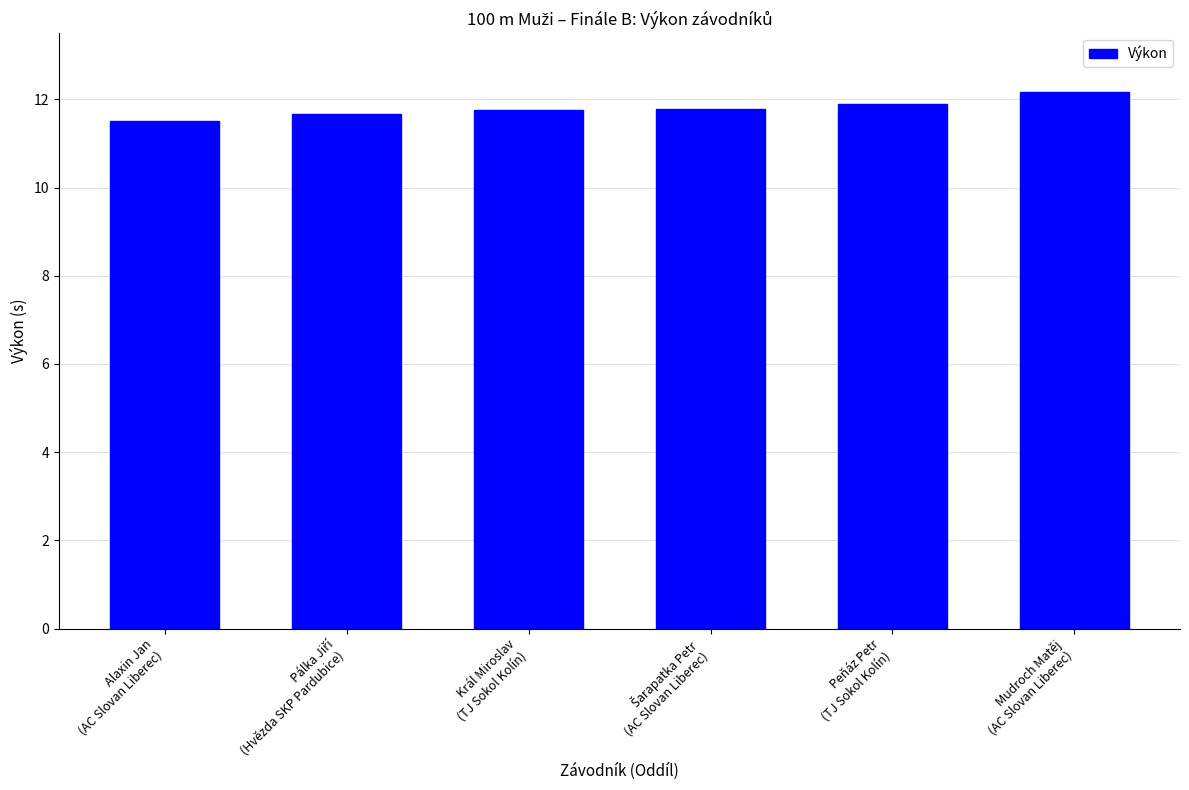

What is the difference between the maximum and second lowest values?

0.5